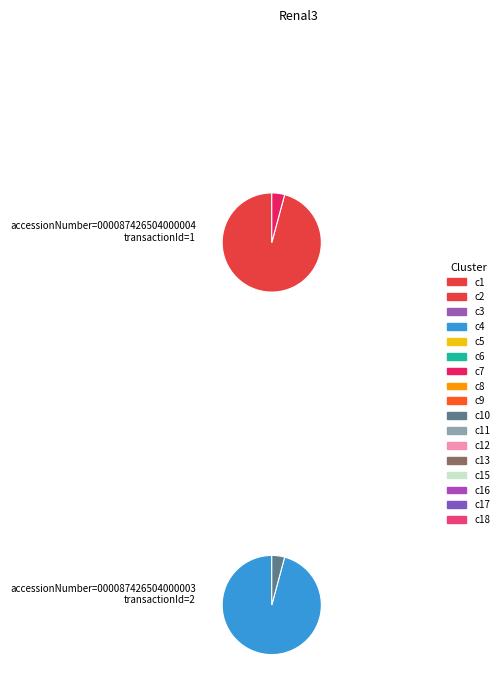

How many segments does this pie chart have?

2